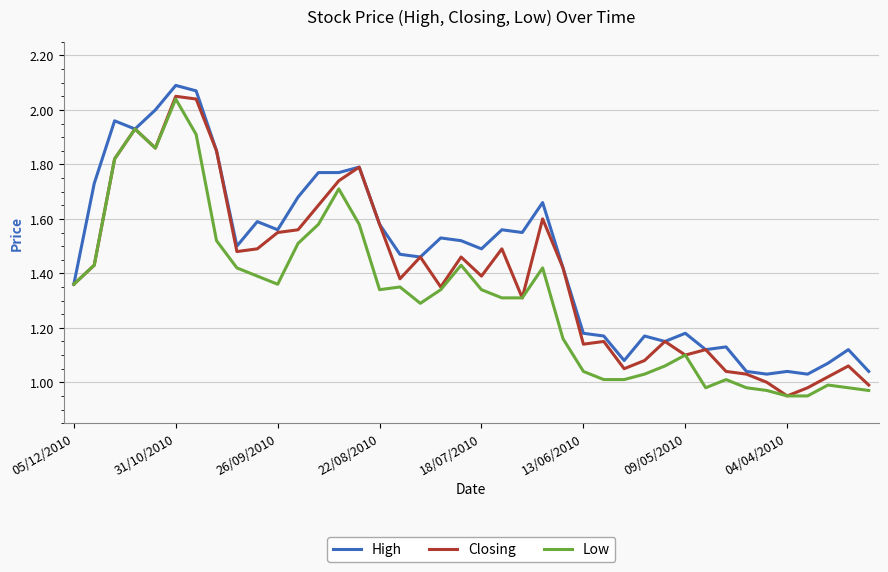

What are all the series names shown in the legend?

High, Closing, Low